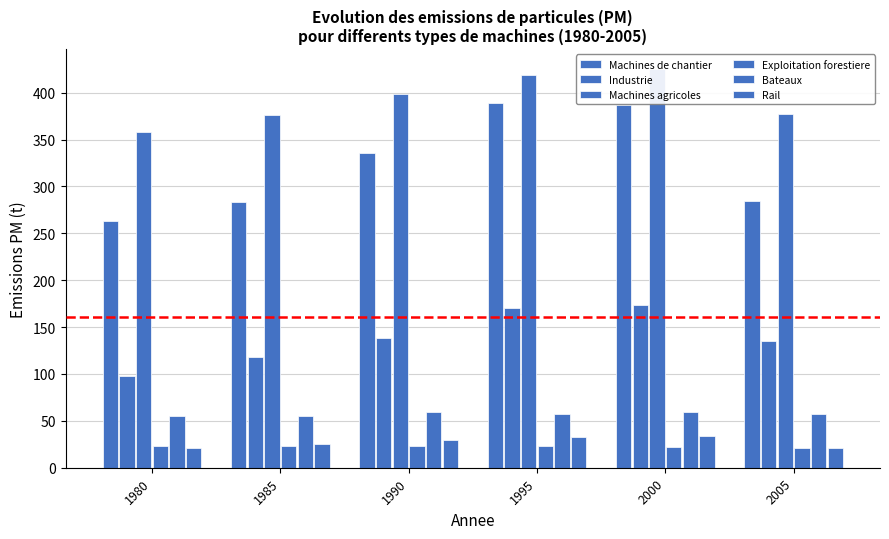

What are all the series names shown in the legend?

Machines de chantier, Industrie, Machines agricoles, Exploitation forestiere, Bateaux, Rail